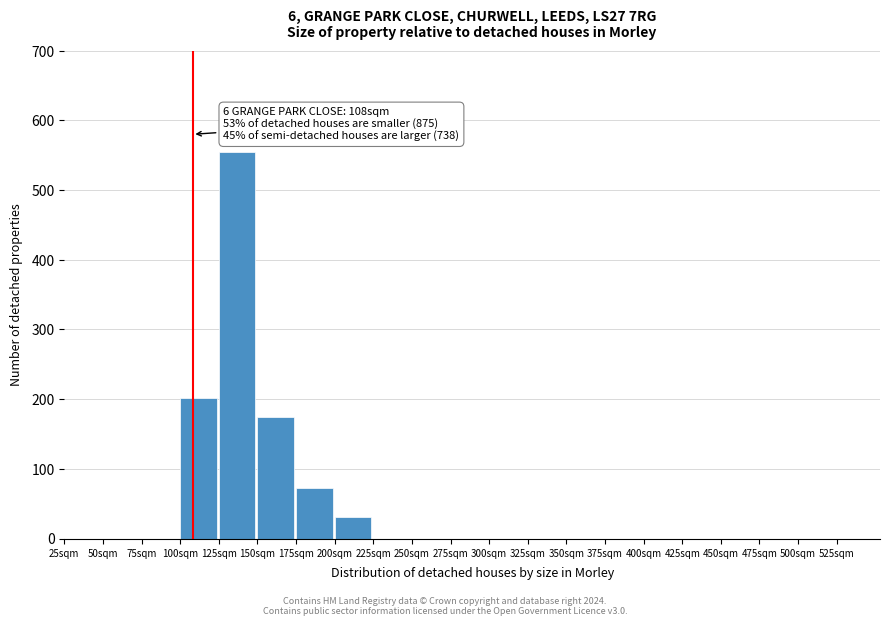

Reading left to right, extract all data points from this chart.

25sqm=0	50sqm=0	75sqm=0	100sqm=201	125sqm=554	150sqm=174	175sqm=72	200sqm=31	225sqm=0	250sqm=0	275sqm=0	300sqm=0	325sqm=0	350sqm=0	375sqm=0	400sqm=0	425sqm=0	450sqm=0	475sqm=0	500sqm=0